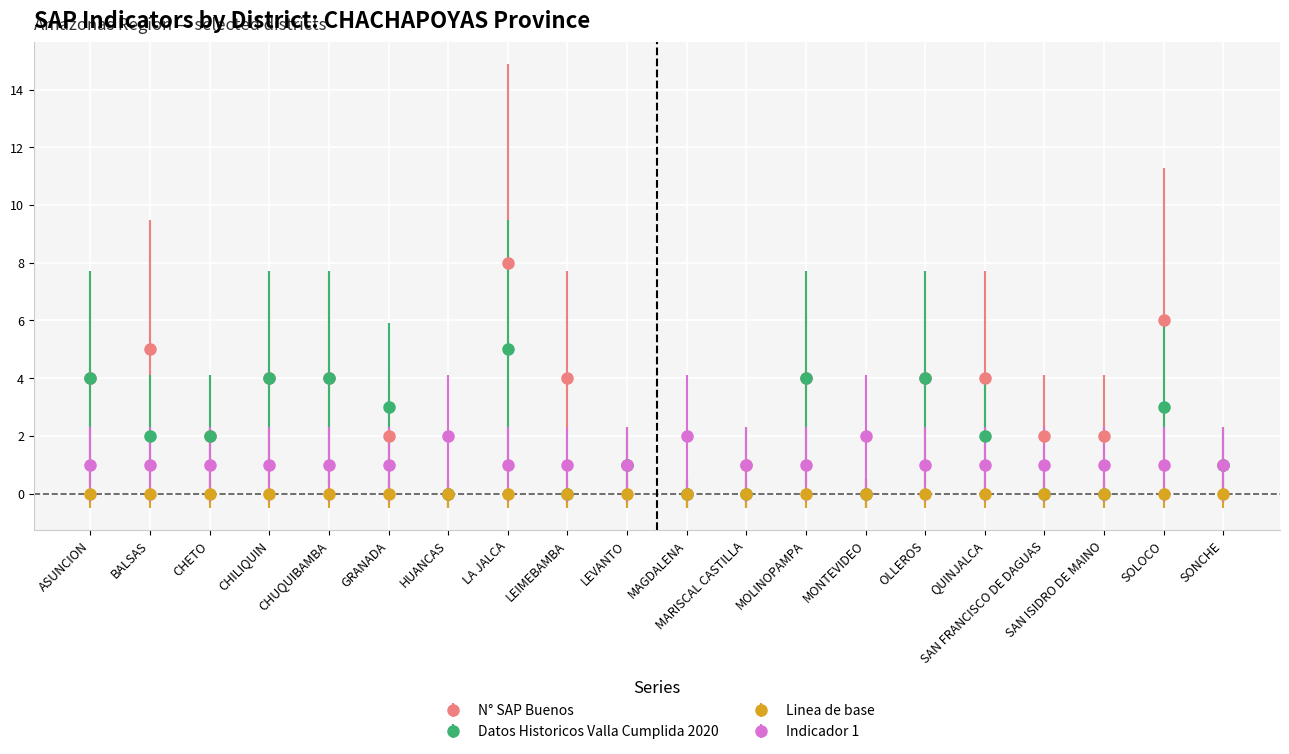

What is the highest value of the N° SAP Buenos series?

8